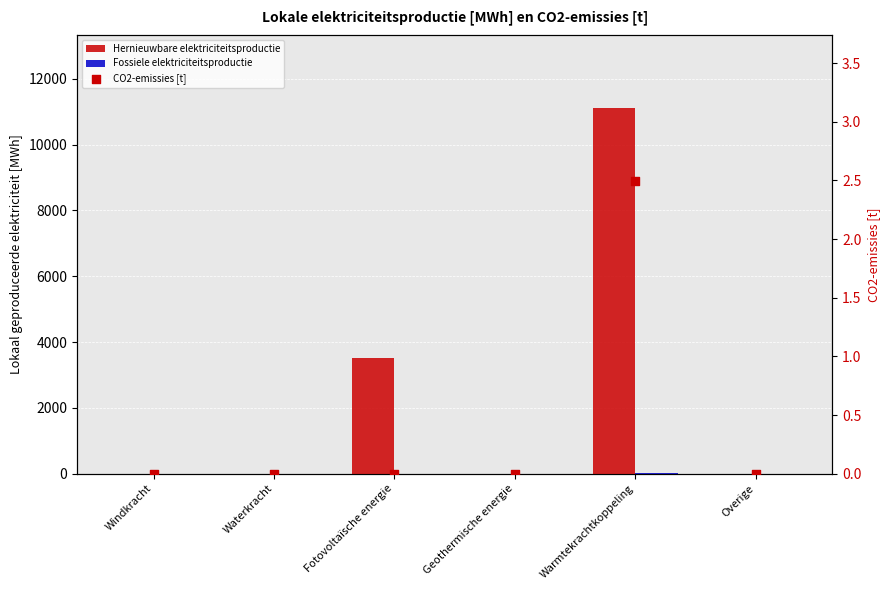

Which series has the largest total across all categories?

Hernieuwbare elektriciteitsproductie